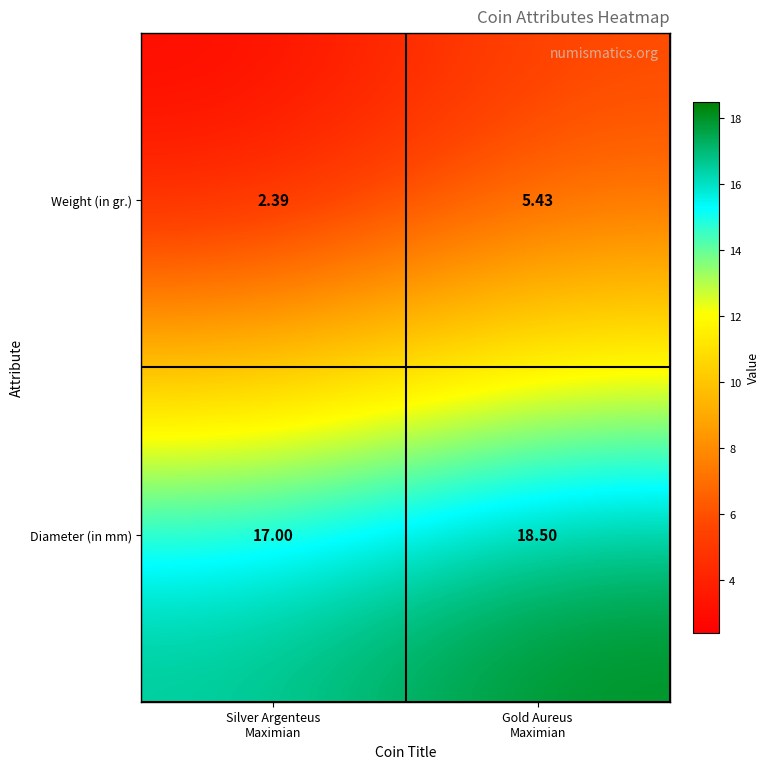

Which series has the widest spread of values?

Weight (in gr.)